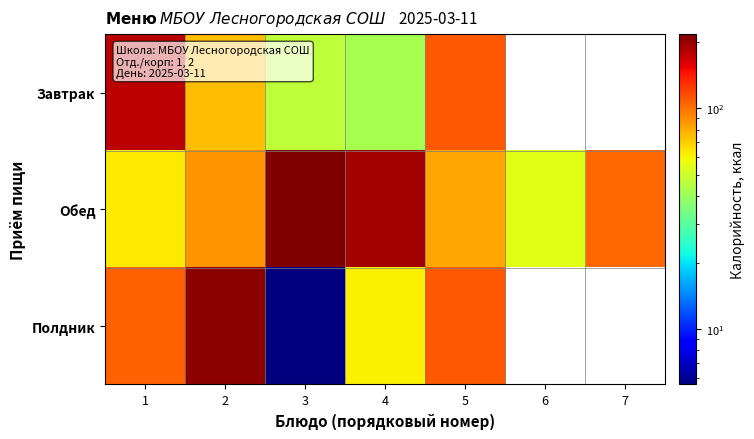

What is the approximate value of Обед at 7?

103.6